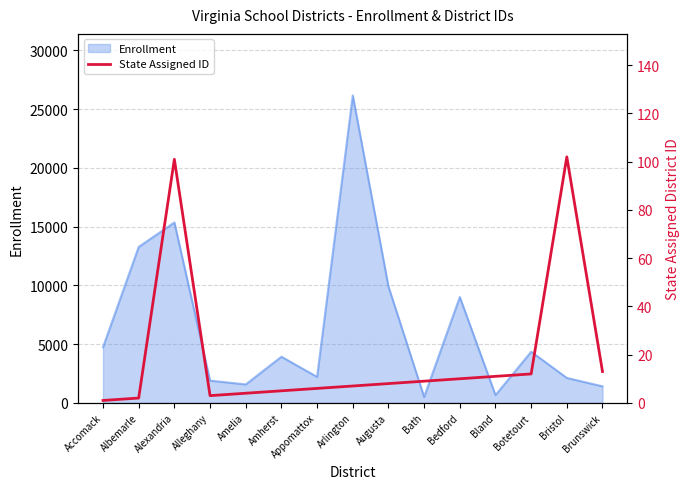

At which category does the data reach its first local valley?

Alleghany